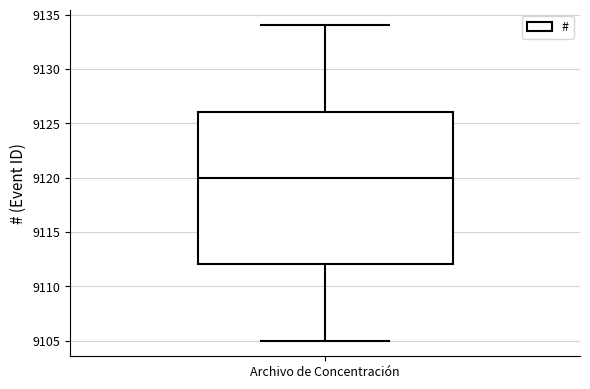

Transcribe this box plot: give where the median line is, the range the box spans, and where the two whiskers end, as read against the y-axis. The values are not printed on the chart, so give them approximately, as read against the axis.

median 9120, box 9112 to 9126, whiskers 9105 to 9134